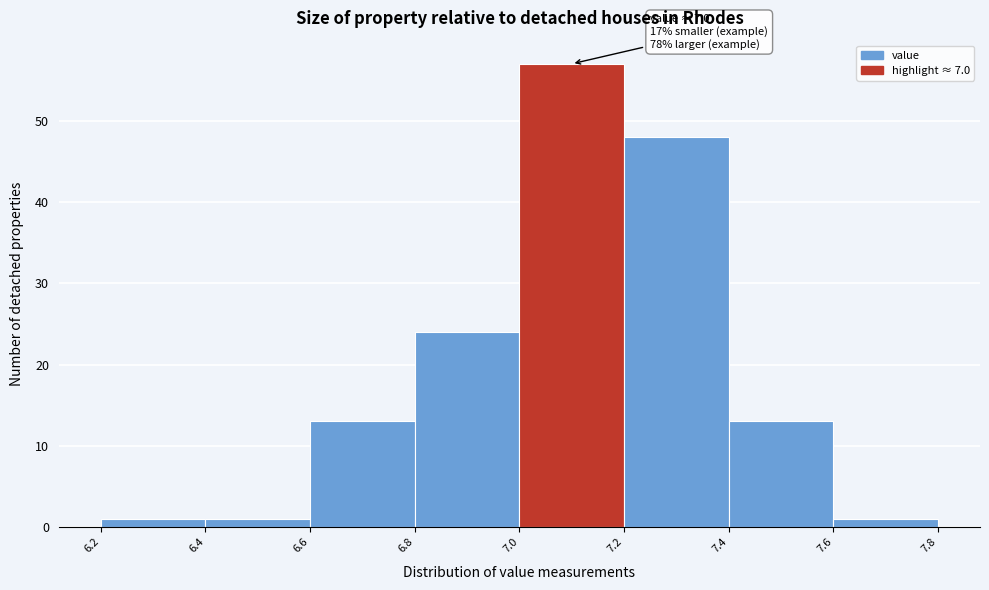

Over which range of the x-axis is the bar tallest?

7.0 to 7.2